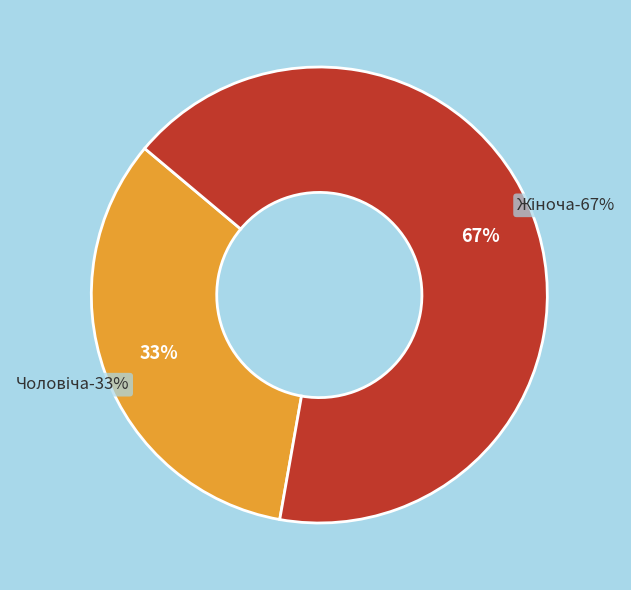

Count the number of slices in the pie.

2